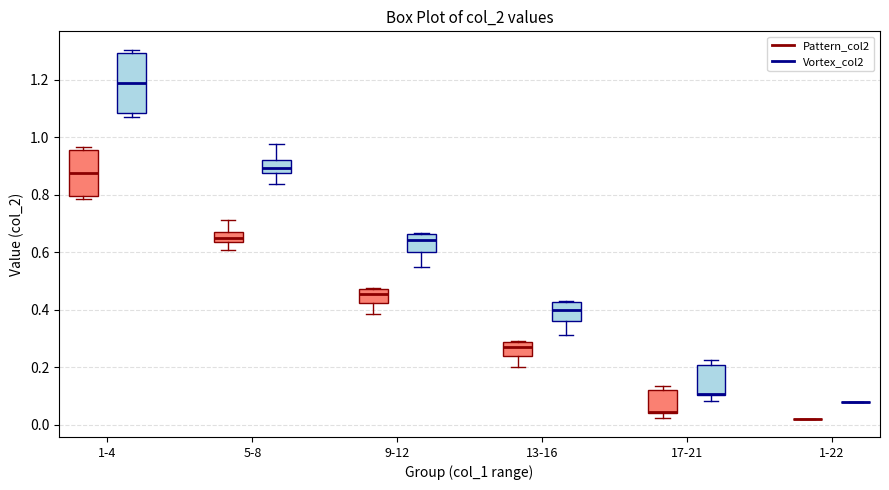

Reading left to right, transcribe this box plot: for each box, give where its median line is, the range the box spans, and where its two whiskers end, as read against the y-axis. The values are not printed on the chart, so give them approximately, as read against the axis.

1-4 (Pattern_col2): median 0.88, box 0.80 to 0.96, whiskers 0.78 to 0.96 (just above the box's upper edge)
1-4 (Vortex_col2): median 1.18, box 1.08 to 1.30, whiskers 1.06 to 1.30 (just above the box's upper edge)
5-8 (Pattern_col2): median 0.64 (inside the box), box 0.64 to 0.66, whiskers 0.60 to 0.72
5-8 (Vortex_col2): median 0.90, box 0.88 to 0.92, whiskers 0.84 to 0.98
9-12 (Pattern_col2): median 0.46, box 0.42 to 0.48, whiskers 0.38 to 0.48
9-12 (Vortex_col2): median 0.64, box 0.60 to 0.66, whiskers 0.54 to 0.66
13-16 (Pattern_col2): median 0.26, box 0.24 to 0.28, whiskers 0.20 to 0.30
13-16 (Vortex_col2): median 0.40, box 0.36 to 0.42, whiskers 0.32 to 0.42
17-21 (Pattern_col2): median 0.04 (drawn on the box's lower edge), box 0.04 to 0.12, whiskers 0.02 to 0.14
17-21 (Vortex_col2): median 0.10 (drawn on the box's lower edge), box 0.10 to 0.20, whiskers 0.08 to 0.22
1-22 (Pattern_col2): box collapsed to a line at 0.02, whiskers 0.02 to 0.02
1-22 (Vortex_col2): box collapsed to a line at 0.08, whiskers 0.08 to 0.08